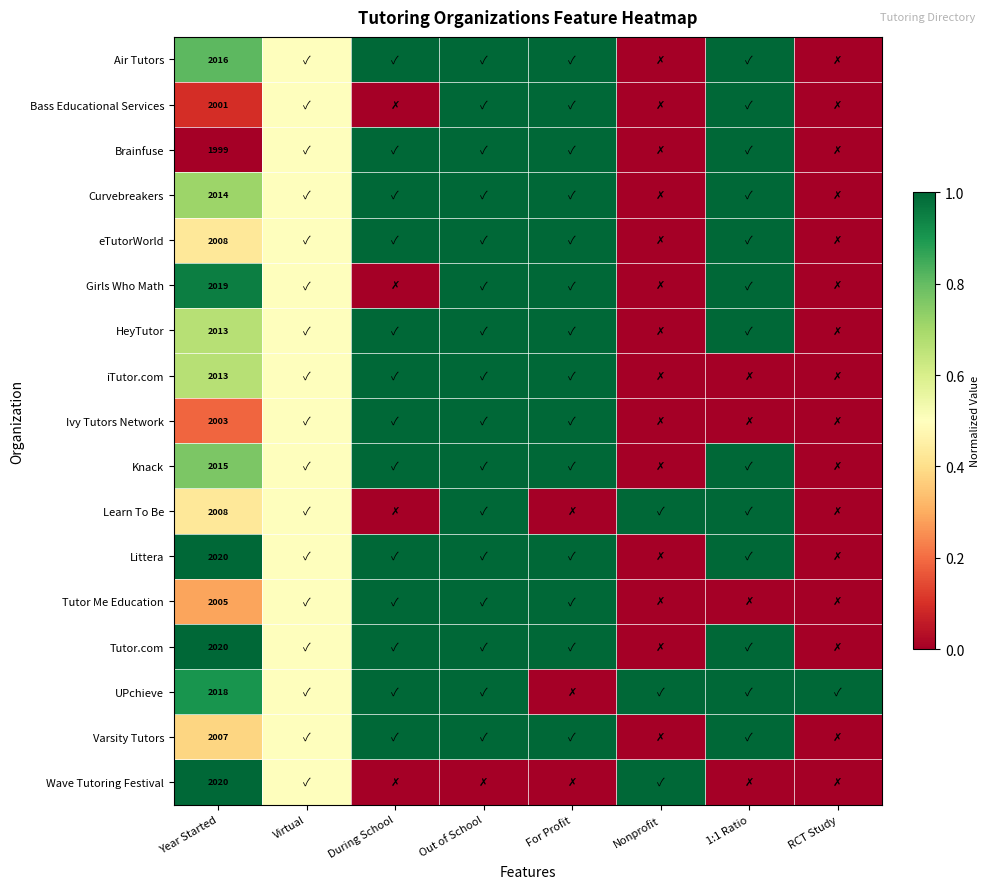

What is the total value across all series at For Profit?

14.0